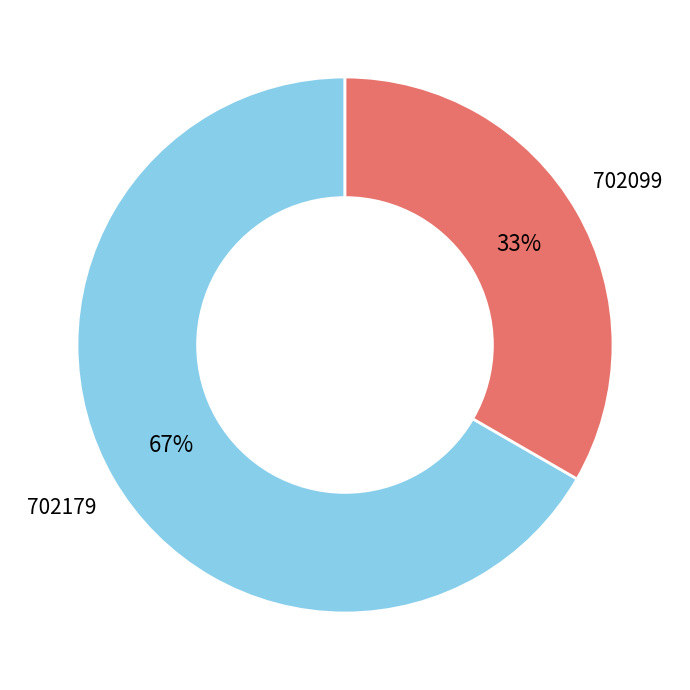

To the nearest percent, what portion does 702179 represent?

67%